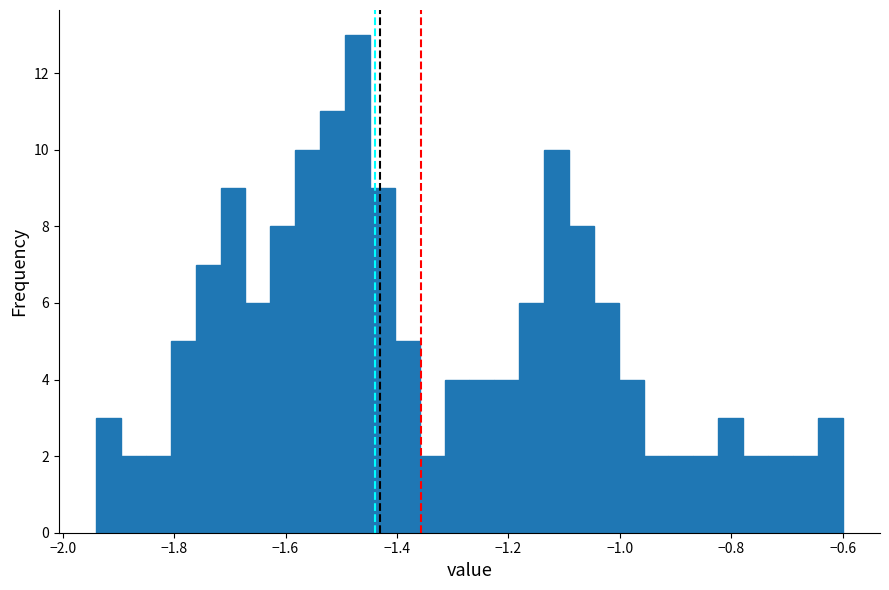

Around what value on the x-axis is the tallest bar? Give the approximate position of its centre, as read against the axis.

-1.48